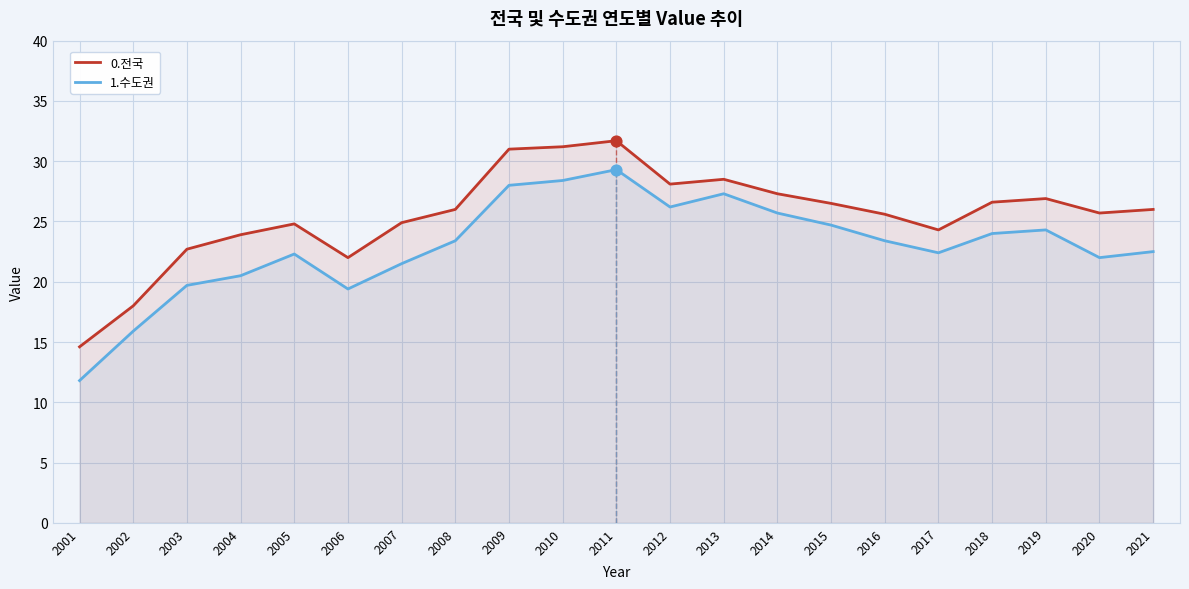

At how many categories does at least one series exceed 14?

21